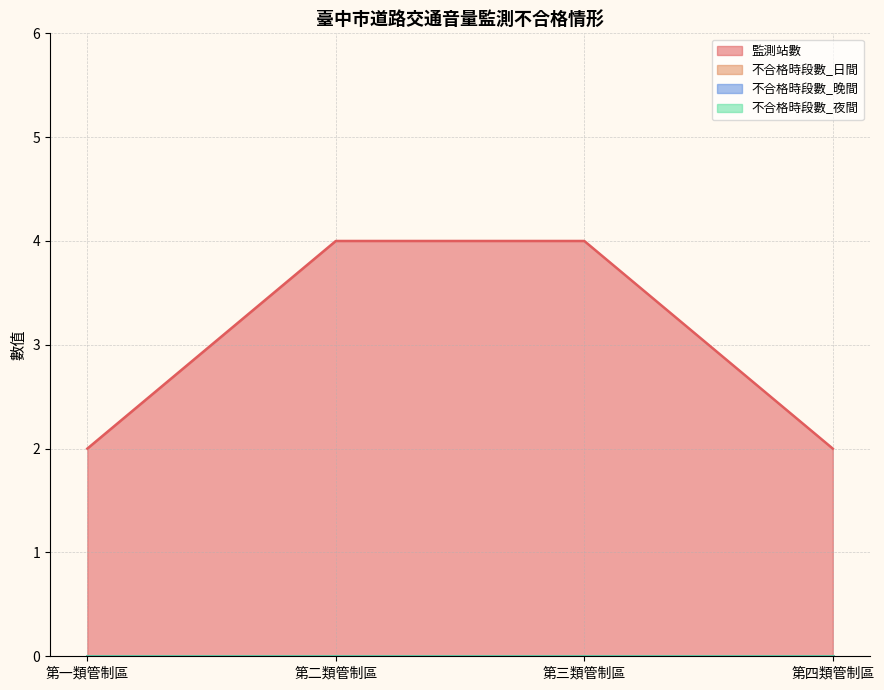

The value of 監測站數 at 第二類管制區 is 4. True or false?

True